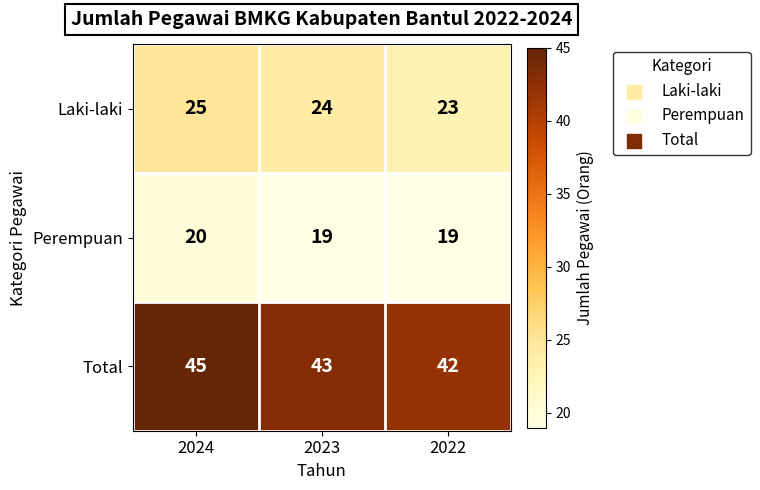

Reading right to left, list all the values displayed in this chart.

Laki-laki: 23	24	25
Perempuan: 19	19	20
Total: 42	43	45